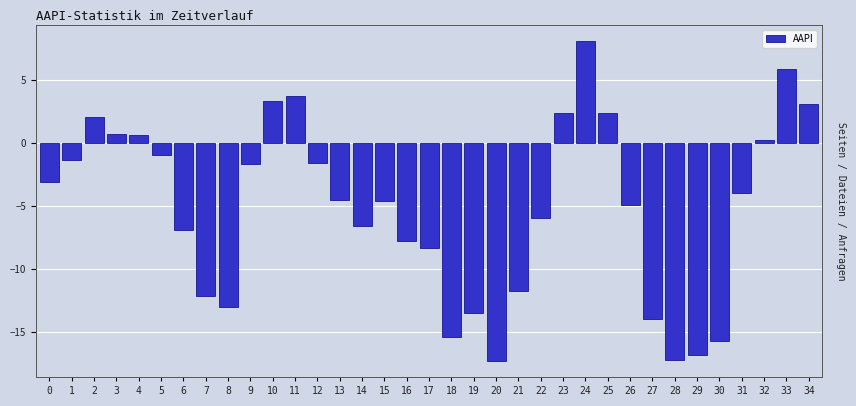

What is the average value?

-5.1